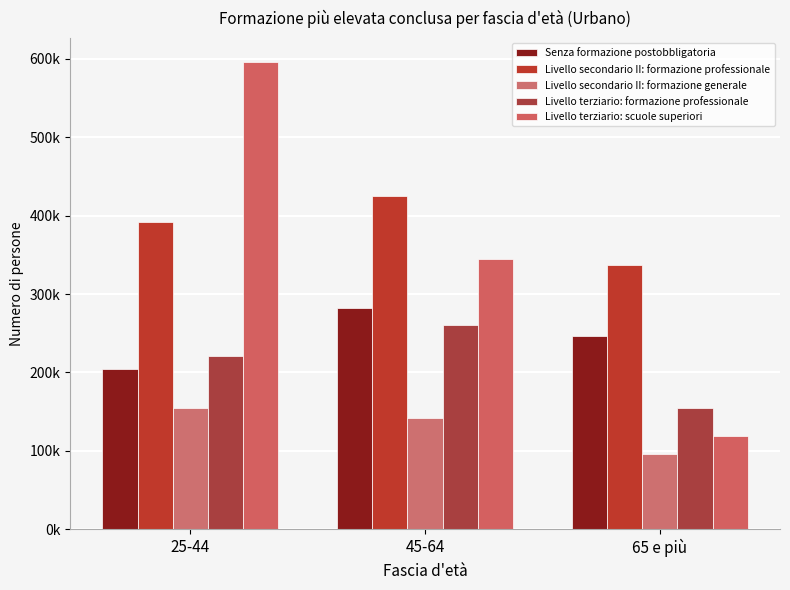

What is the sum of the Livello secondario II: formazione professionale values at 45-64 and 25-44?

817934.7